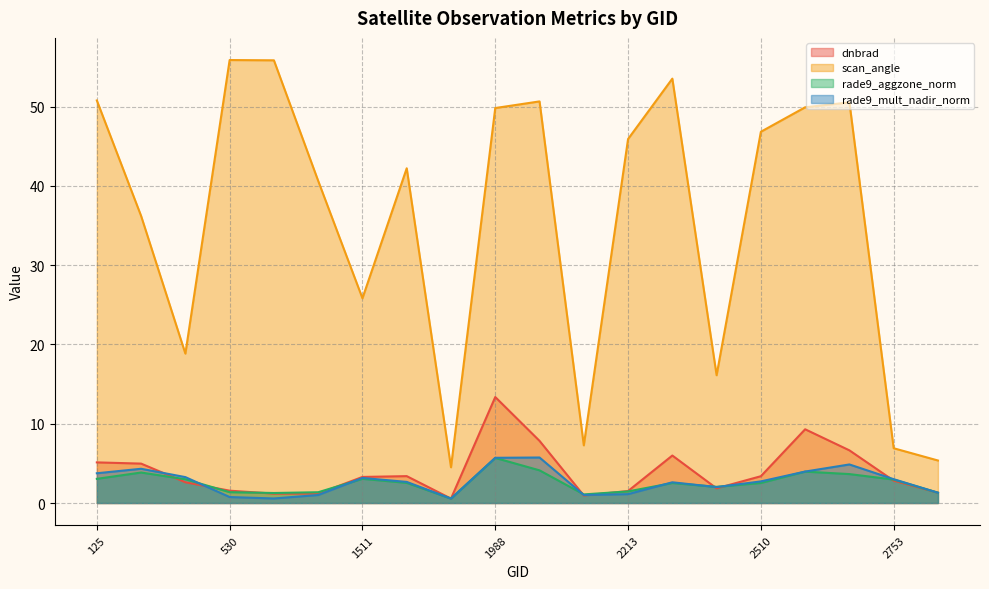

What are all the series names shown in the legend?

dnbrad, scan_angle, rade9_aggzone_norm, rade9_mult_nadir_norm